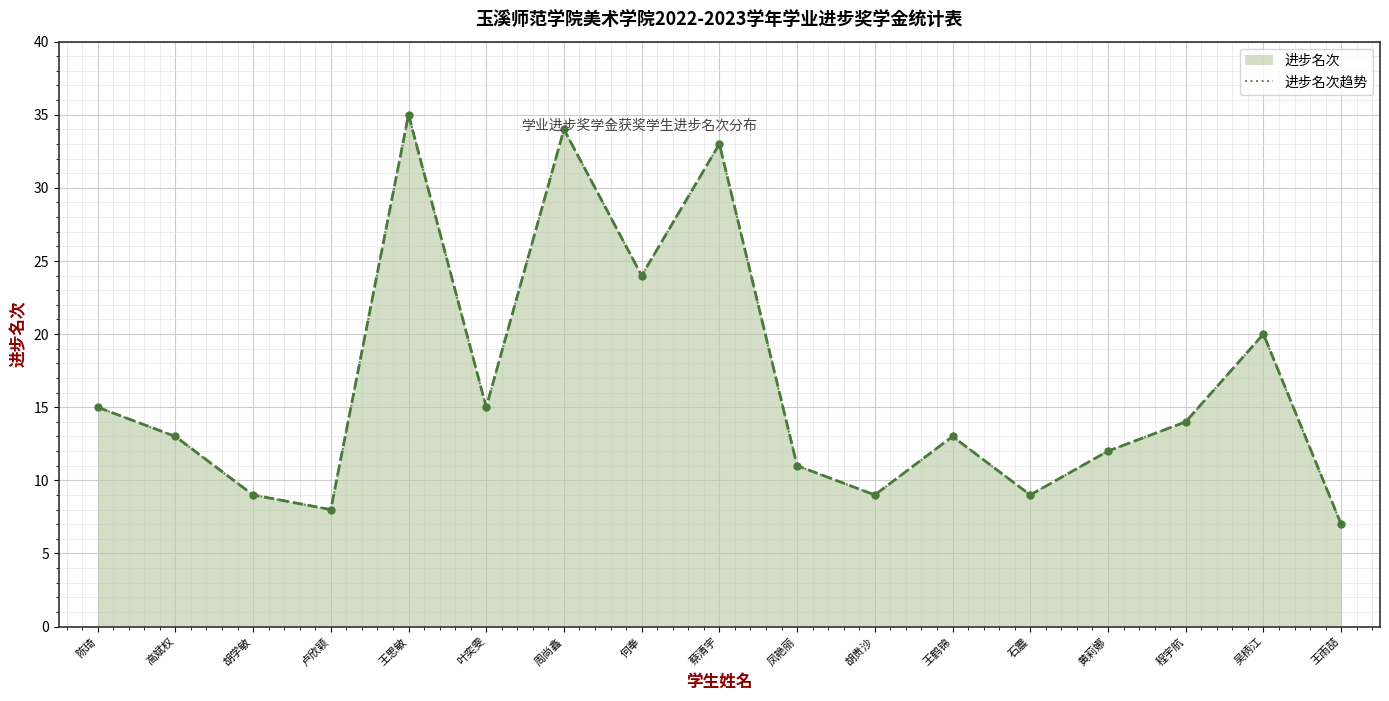

Rank the categories by value from highest to lowest.

王思敏, 周尚鑫, 蔡清宇, 何奉, 吴柄江, 陈琦, 叶奕雯, 程宇航, 高斌权, 王鹤锦, 黄莉娜, 凤艳丽, 胡学敏, 胡贵沙, 石震, 卢欣颖, 王雨喆